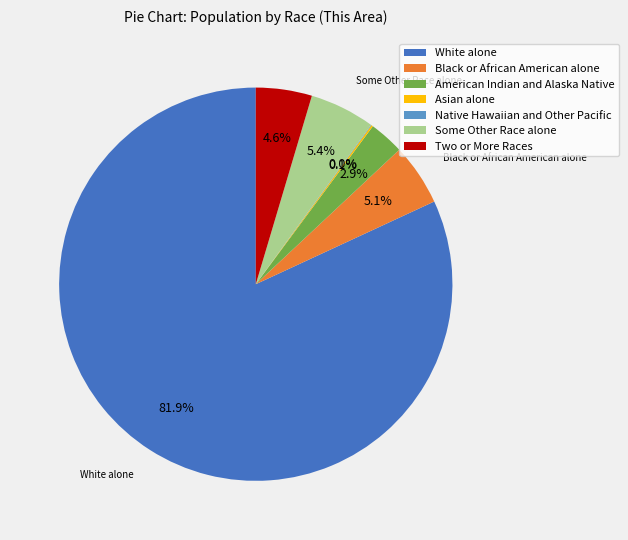

Is it true that White alone is 94% of the pie?

False